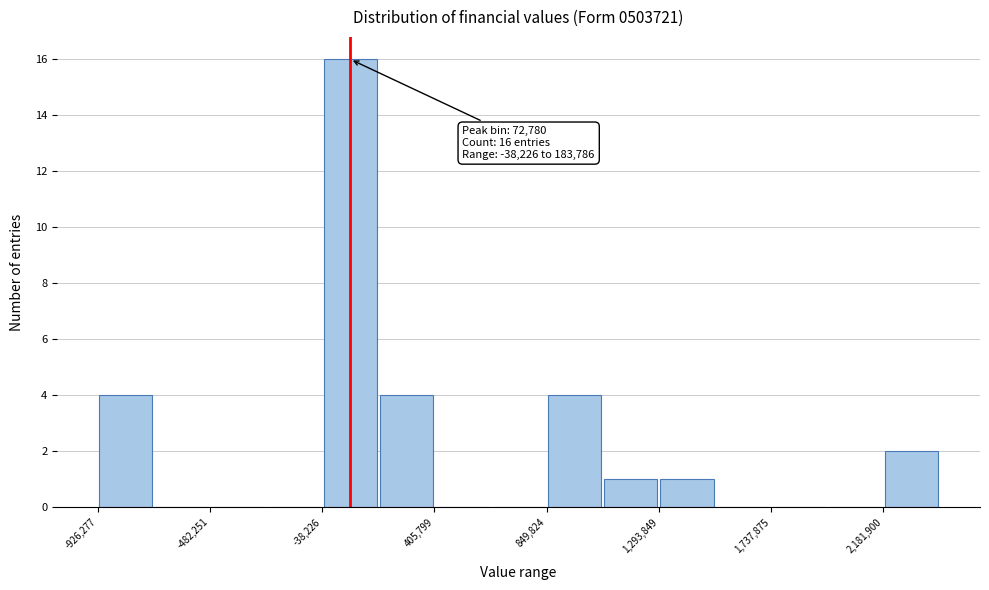

Which range on the x-axis has the tallest bar?

-50000 to 200000